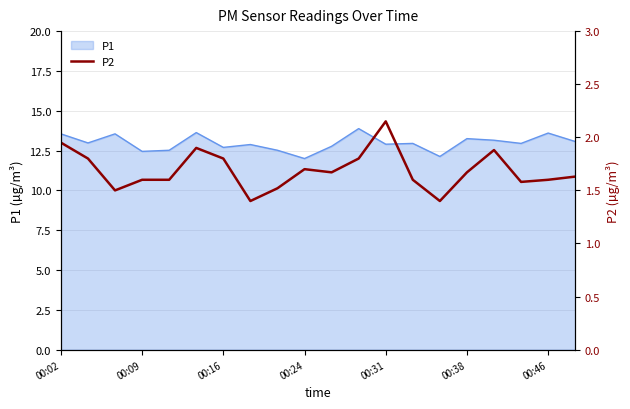

What is the lowest value of the P1 series?

12.0